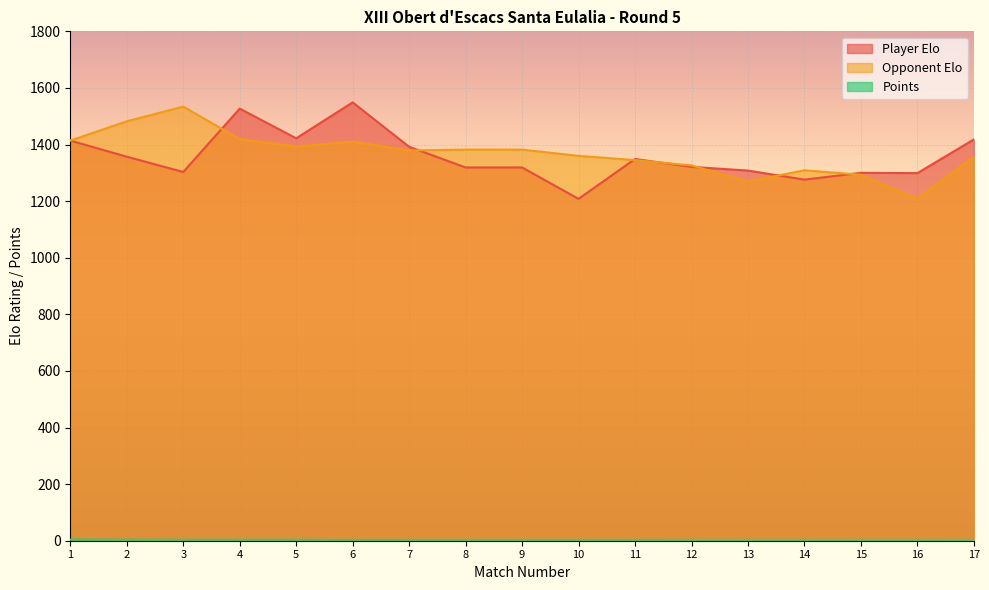

At how many categories does at least one series exceed 586?

17